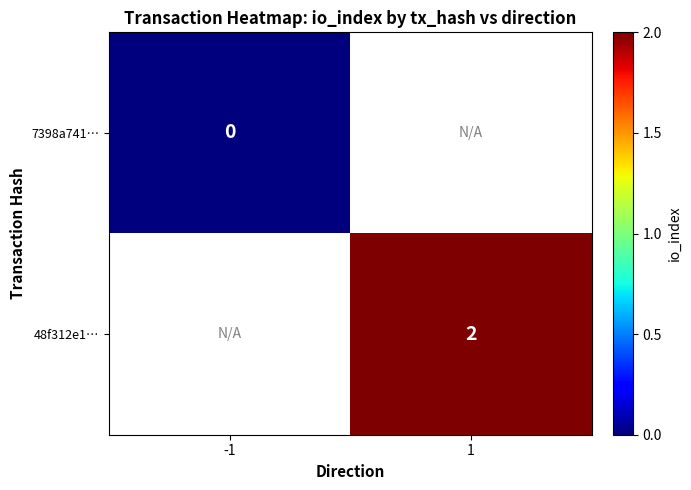

Is the value of 48f312e1… at 1 greater than the value of 7398a741… at -1?

Yes